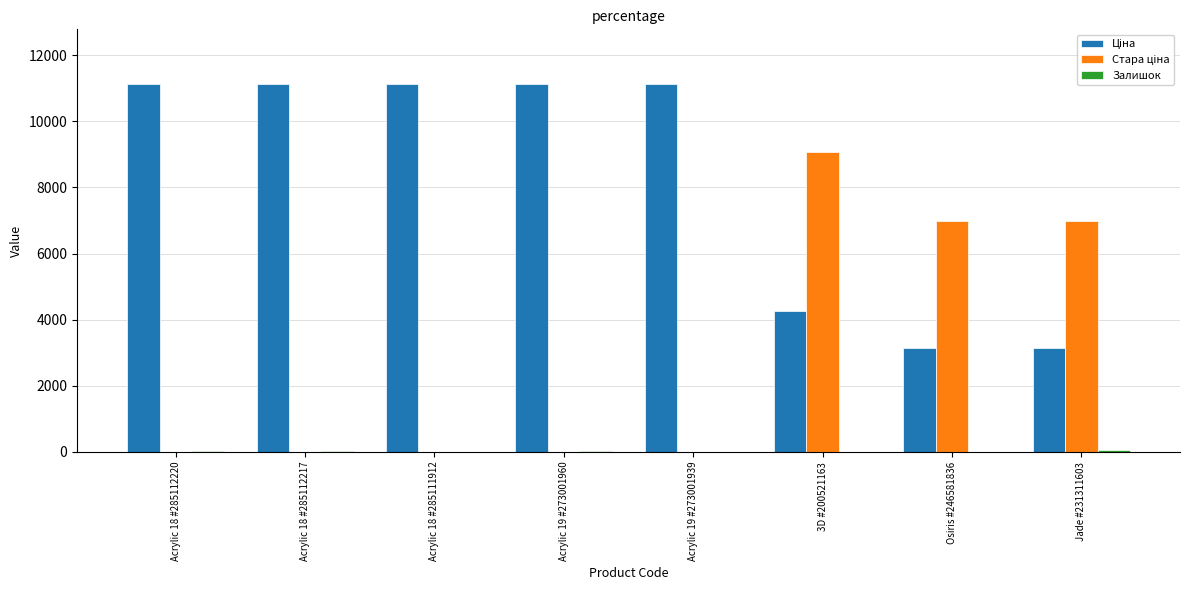

What is the maximum value shown in the chart?

11113.6